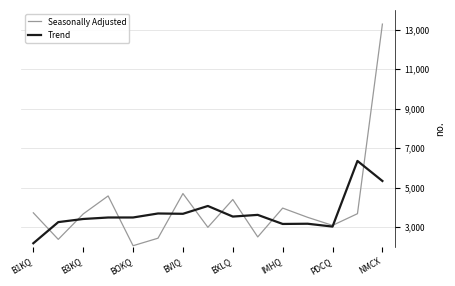

What is the highest value of the Seasonally Adjusted series?

13280.5